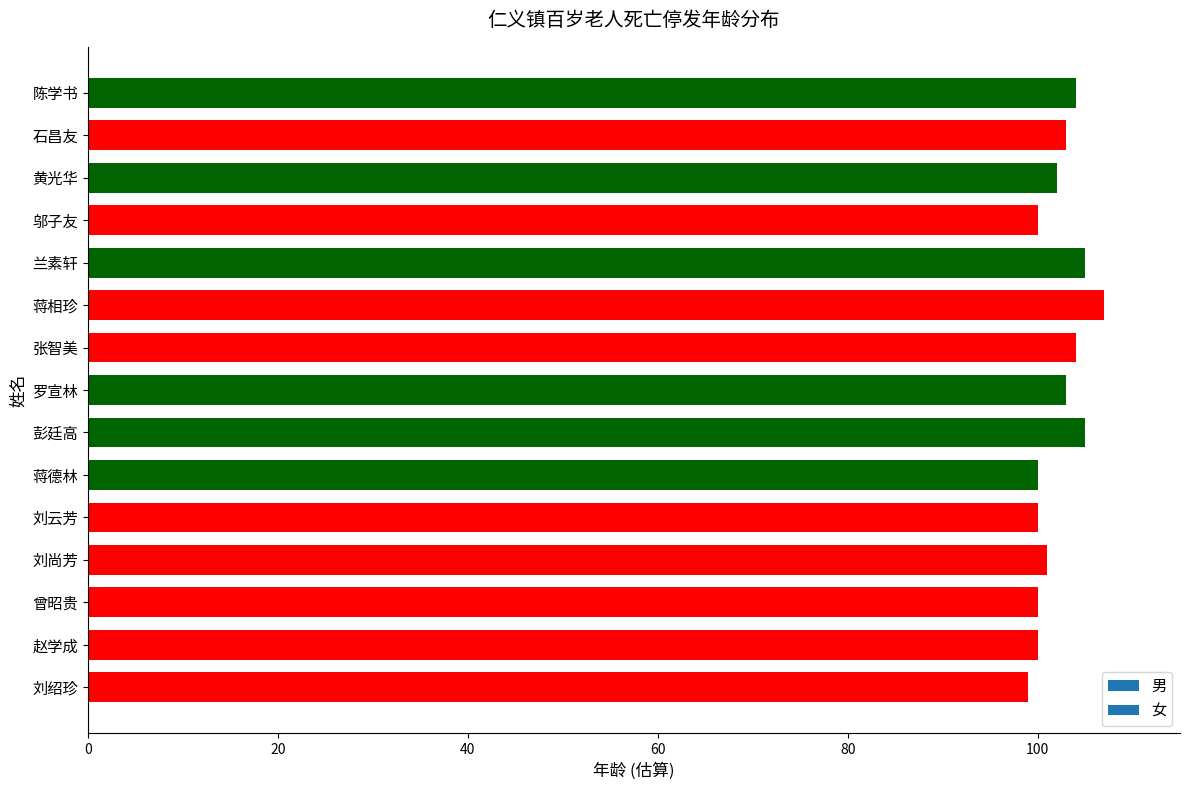

What is the greatest value displayed?

107